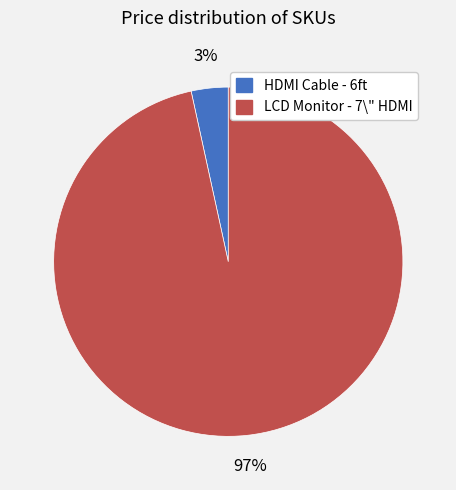

To the nearest percent, what is the average slice percentage?

50%